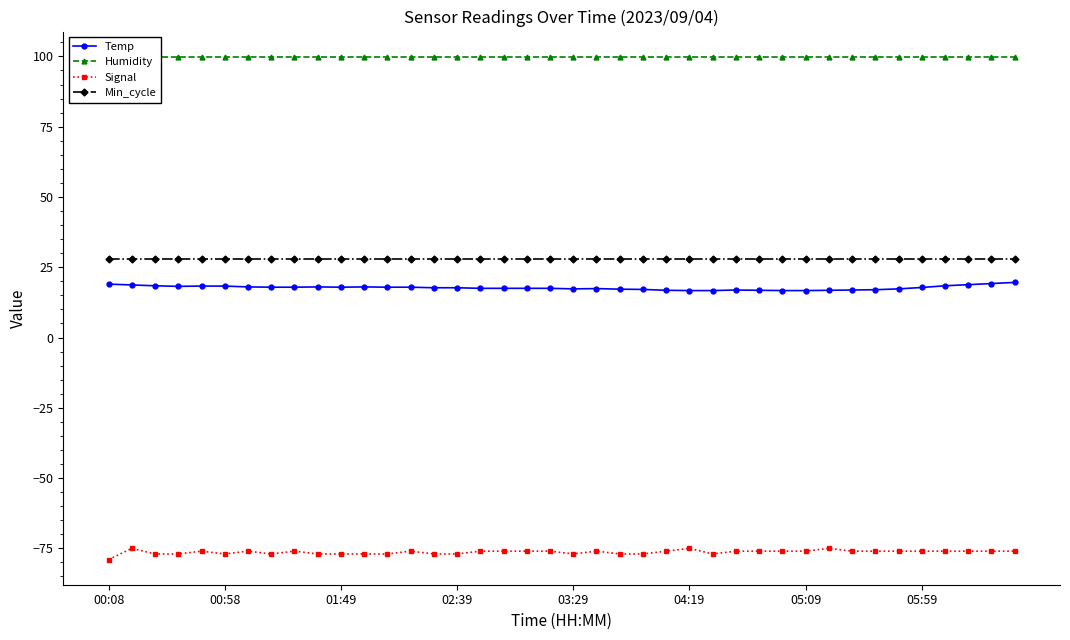

Rank the series at 28 from lowest to highest value.

Signal, Temp, Min_cycle, Humidity